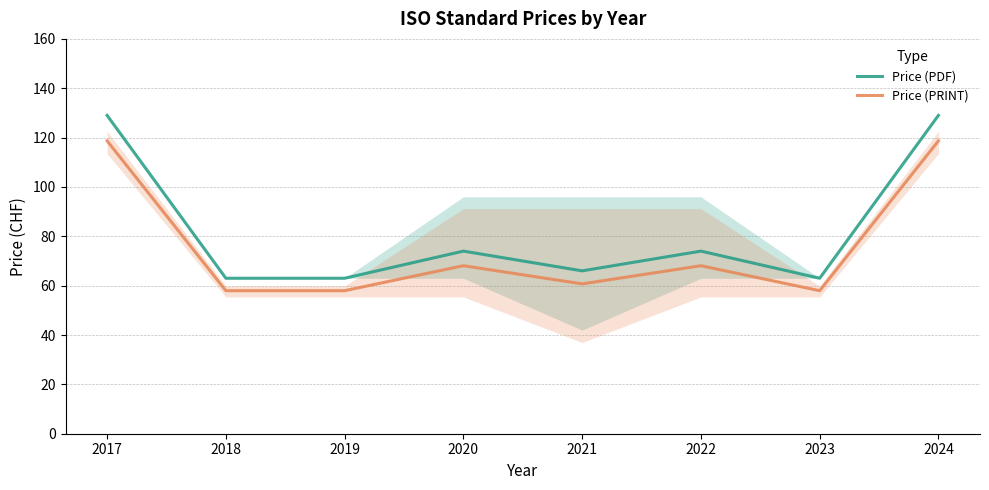

Rank the series by their average value, from lowest to highest.

Price (PRINT), Price (PDF)